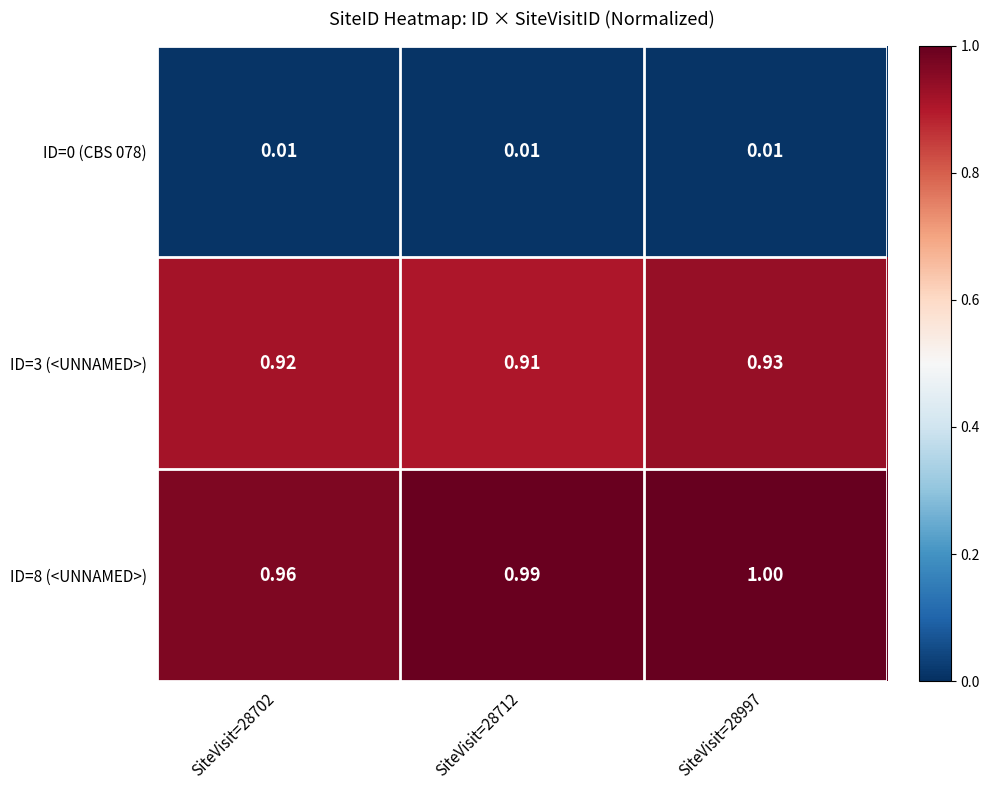

Is the value of ID=8 (<UNNAMED>) at SiteVisit=28712 greater than the value of ID=0 (CBS 078) at SiteVisit=28997?

Yes